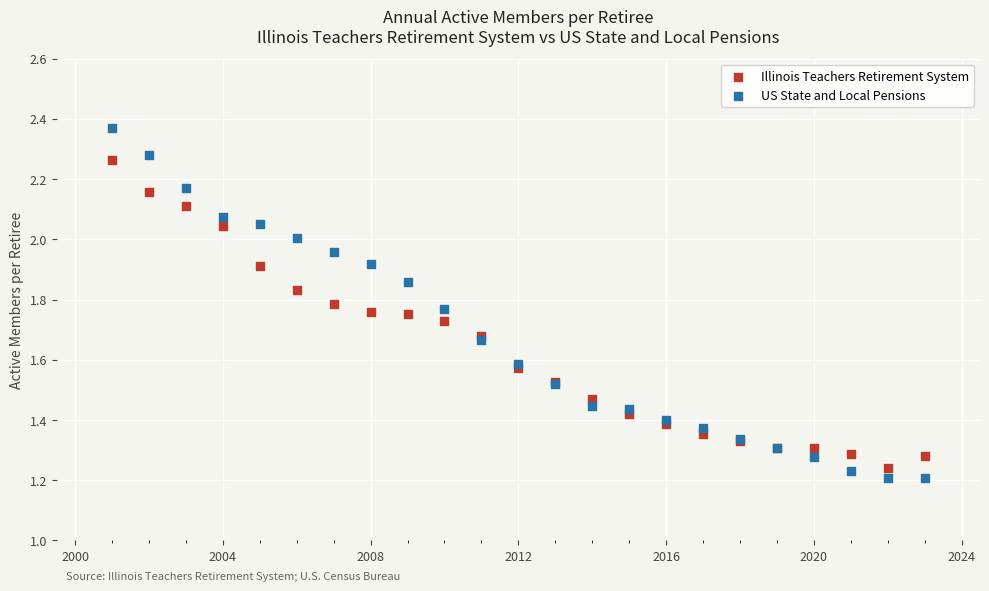

What is the X range (max minus min) for the scatter plot?

22.0